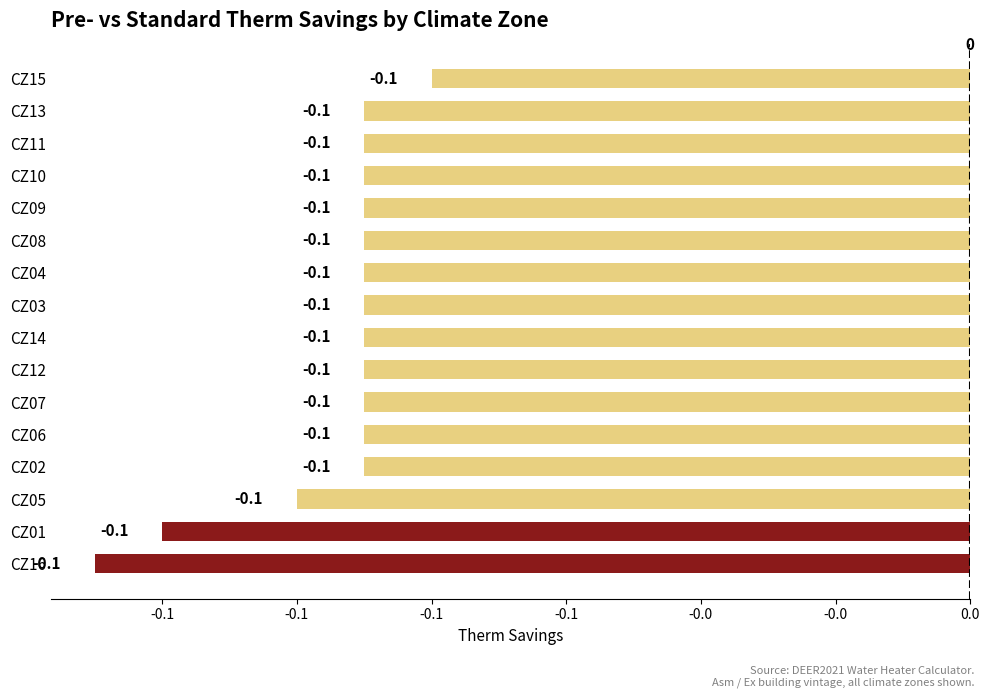

Which category has the highest value across all series?

15